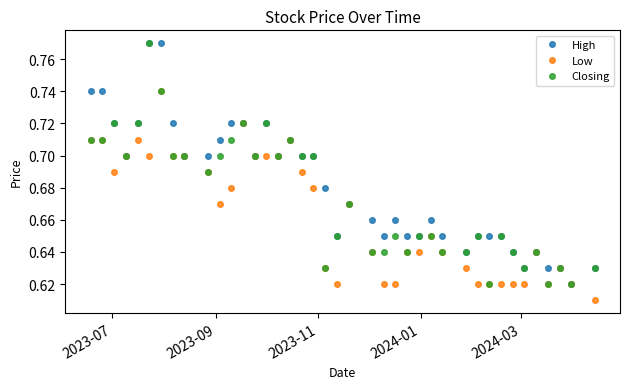

Count the Low values in the range 0 to 1.

40